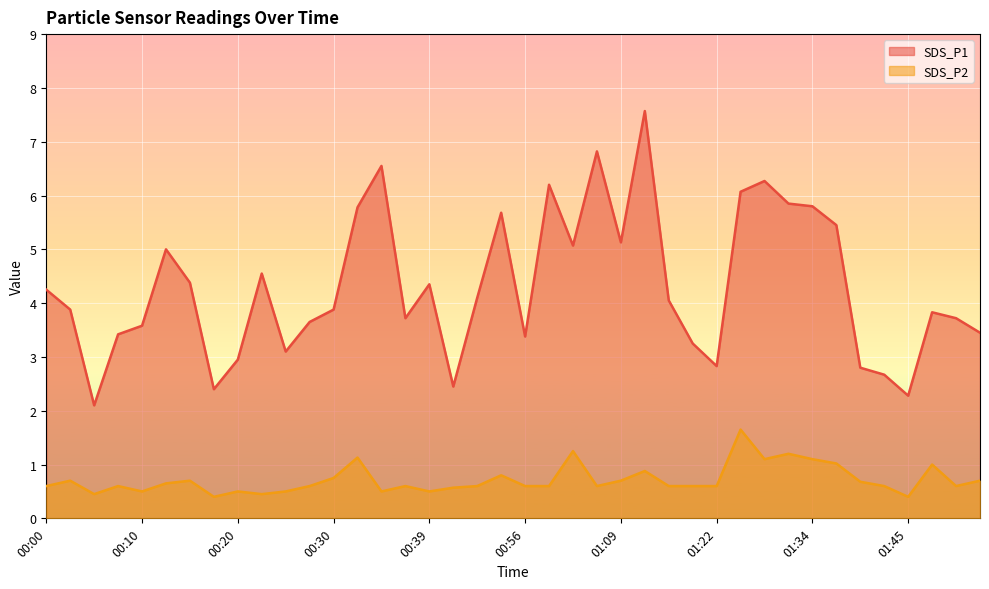

What is the difference between the SDS_P1 values at 01:57 and 00:05?

1.4